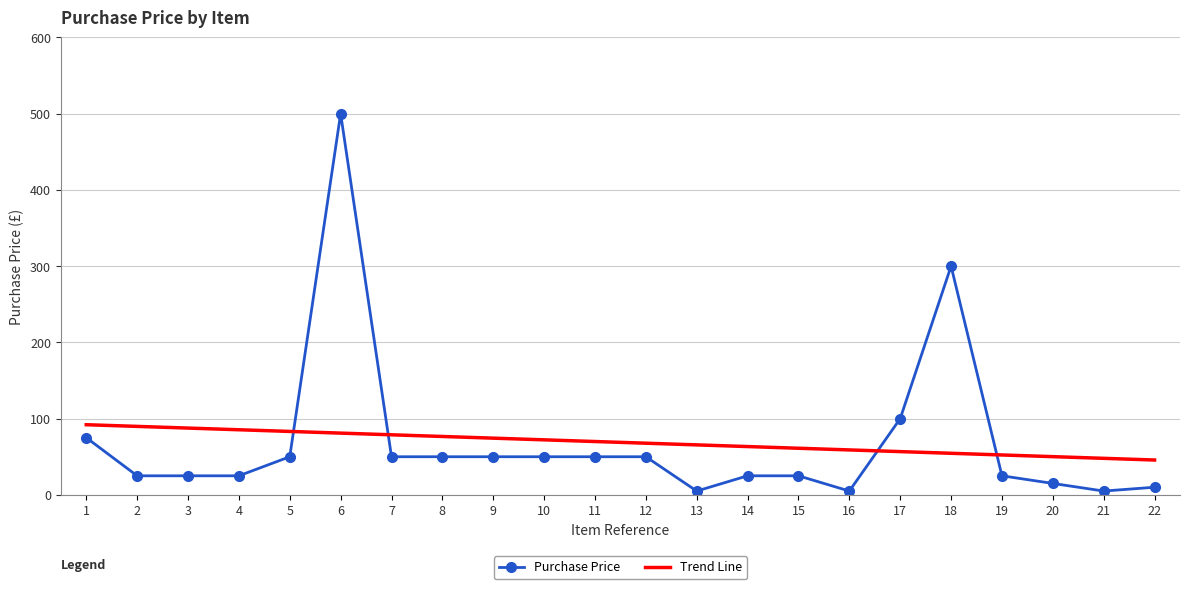

How many times do Trend Line and Purchase Price cross each other?

4